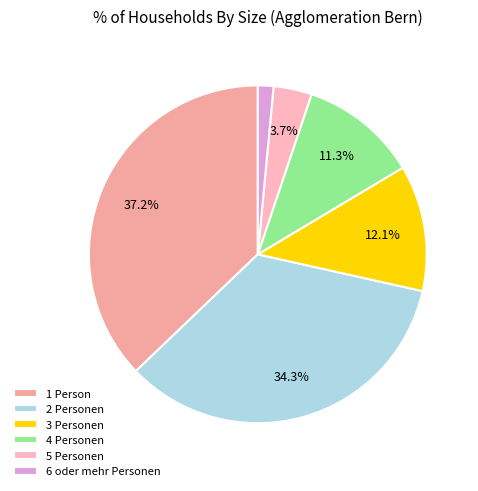

Rank the categories by value from highest to lowest.

1 Person, 2 Personen, 3 Personen, 4 Personen, 5 Personen, 6 oder mehr Personen